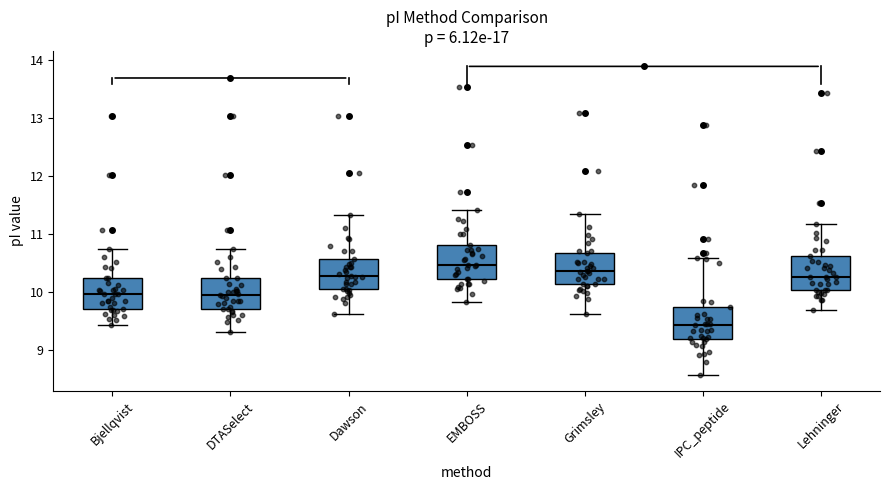

Where does the upper whisker of the box for Grimsley end on the y-axis? The values are not printed on the chart, so give them approximately, as read against the axis.

11.3